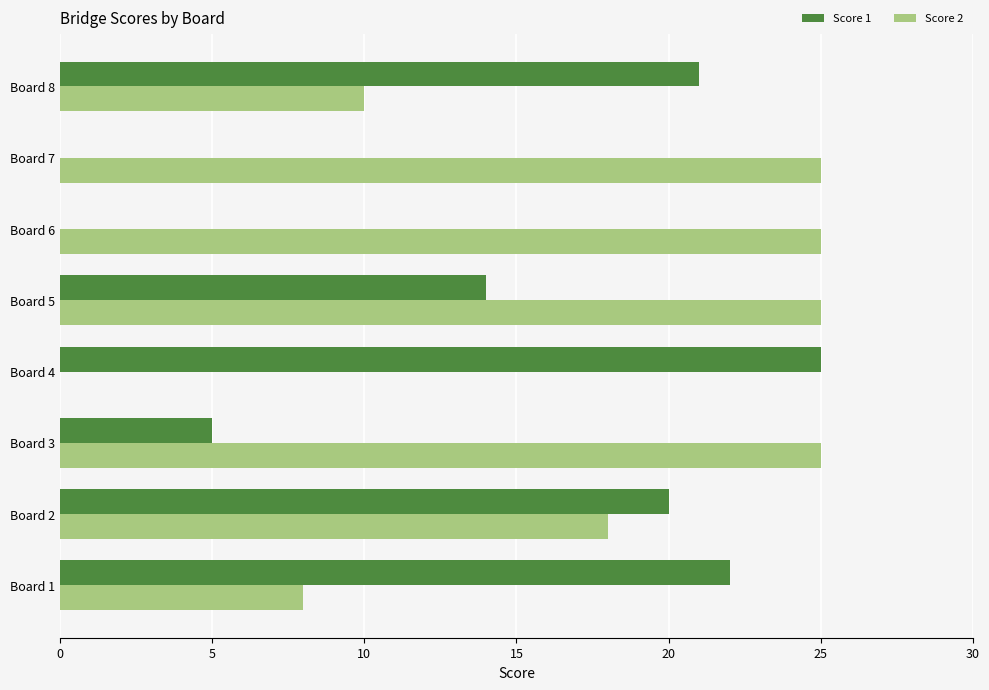

How many series are shown in this chart?

2